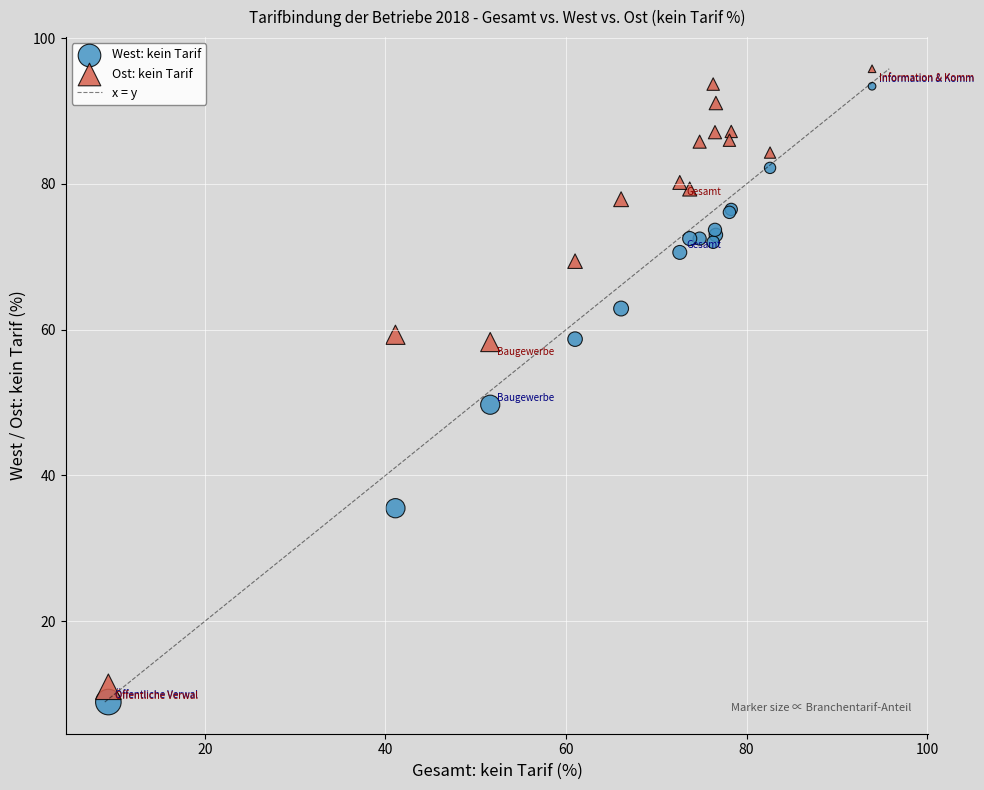

In the West: kein Tarif series, what Y value is closest to 51?

49.7